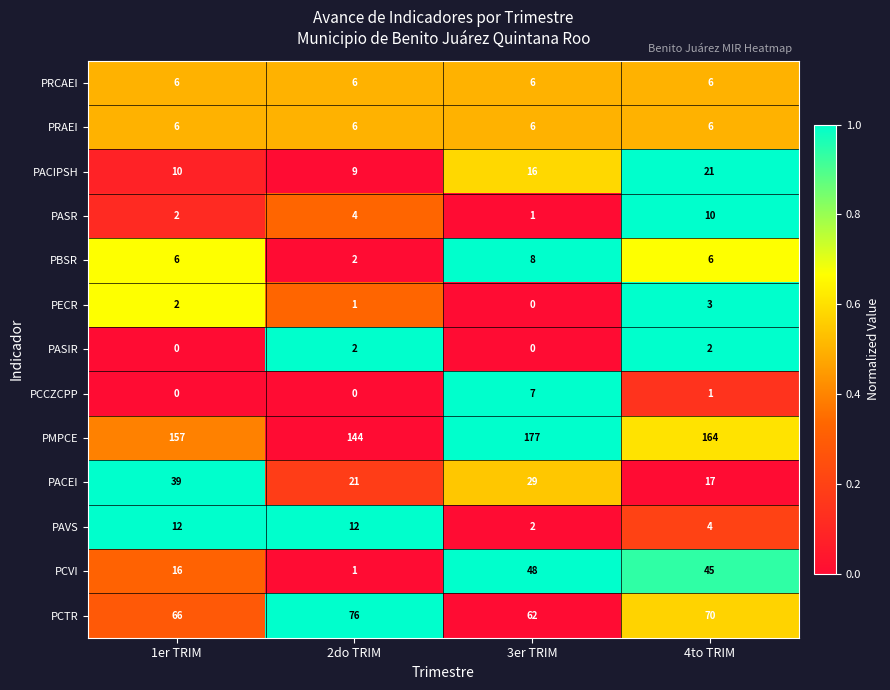

What is the highest value of the PACEI series?

39